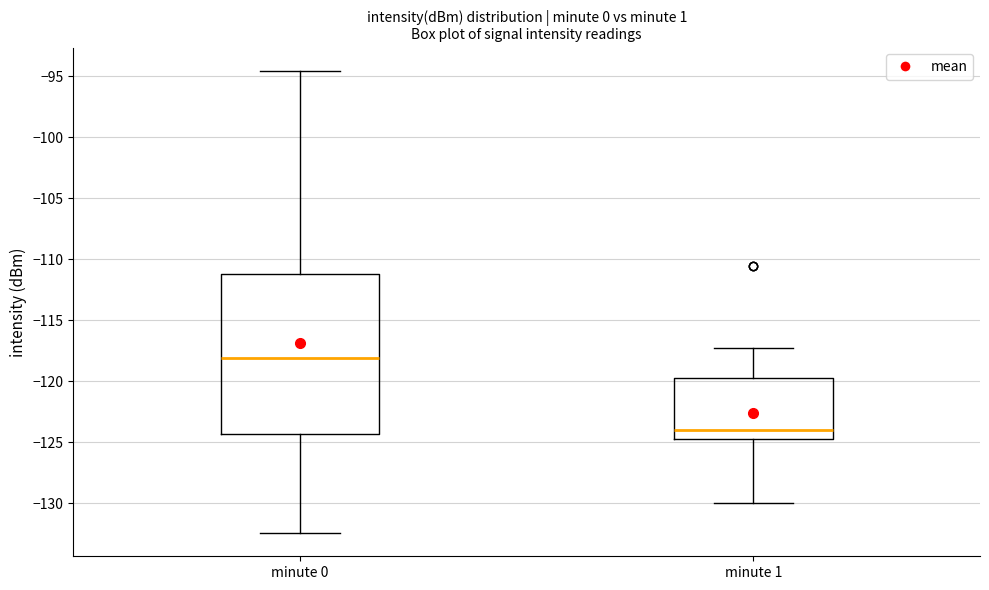

Where does the median line of the box for minute 1 sit on the y-axis? The values are not printed on the chart, so give them approximately, as read against the axis.

-124.0